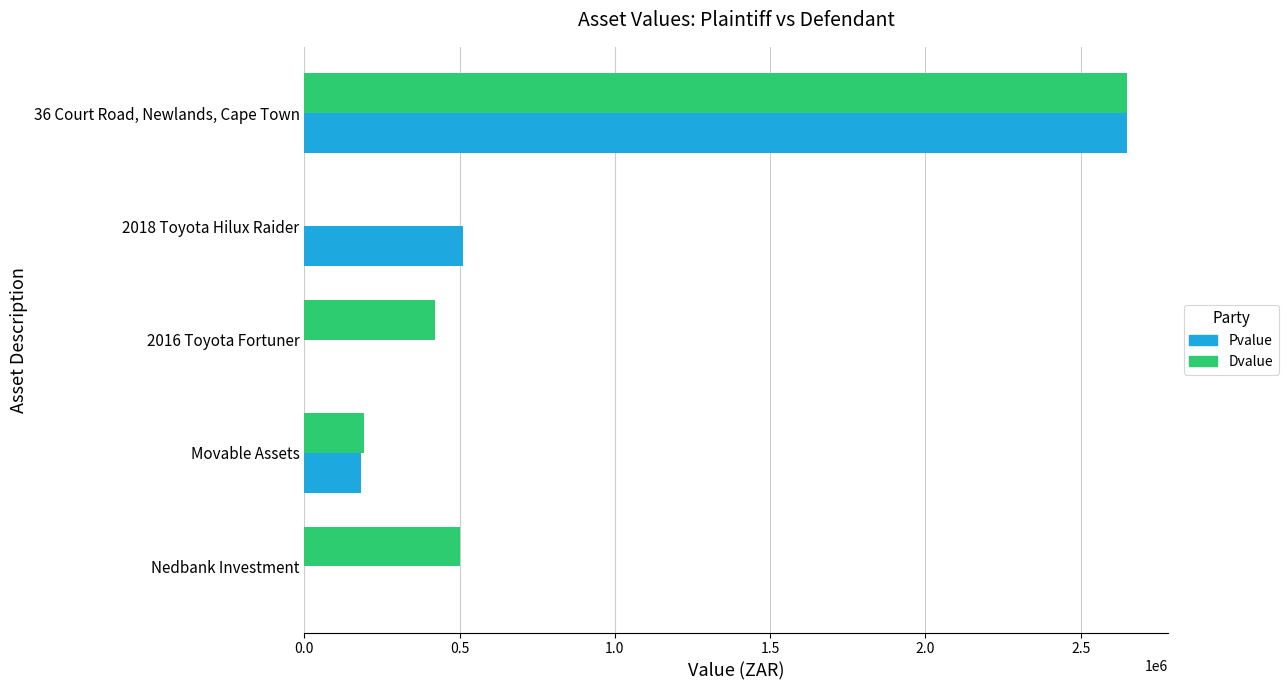

Is it true that Pvalue equals 1513660 at Nedbank Investment?

False